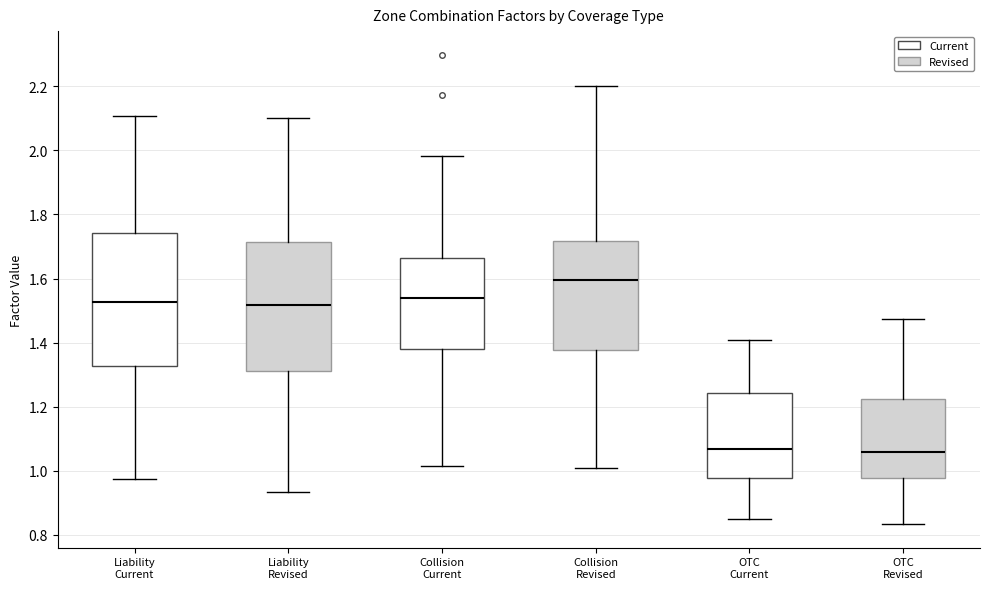

Reading left to right, transcribe this box plot: for each box, give where its median line is, the range the box spans, and where its two whiskers end, as read against the y-axis. The values are not printed on the chart, so give them approximately, as read against the axis.

Liability Current: median 1.52, box 1.32 to 1.74, whiskers 0.98 to 2.10
Liability Revised: median 1.52, box 1.32 to 1.72, whiskers 0.94 to 2.10
Collision Current: median 1.54, box 1.38 to 1.66, whiskers 1.02 to 1.98
Collision Revised: median 1.60, box 1.38 to 1.72, whiskers 1.00 to 2.20
OTC Current: median 1.06, box 0.98 to 1.24, whiskers 0.86 to 1.40
OTC Revised: median 1.06, box 0.98 to 1.22, whiskers 0.84 to 1.48